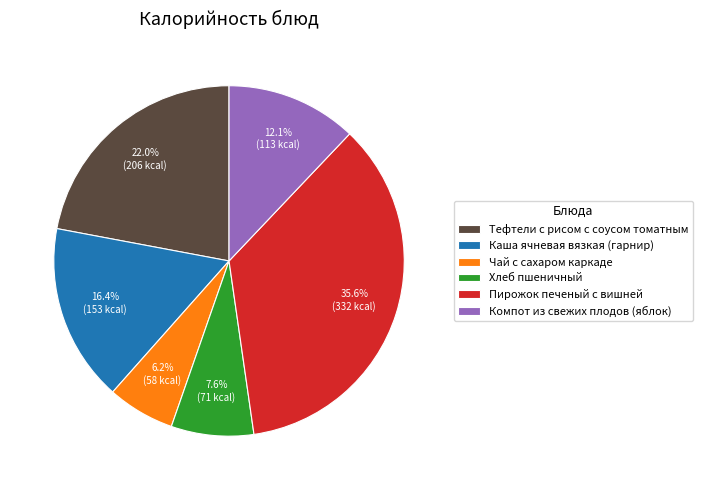

Is it true that Каша ячневая вязкая (гарнир) is 16% of the pie?

True